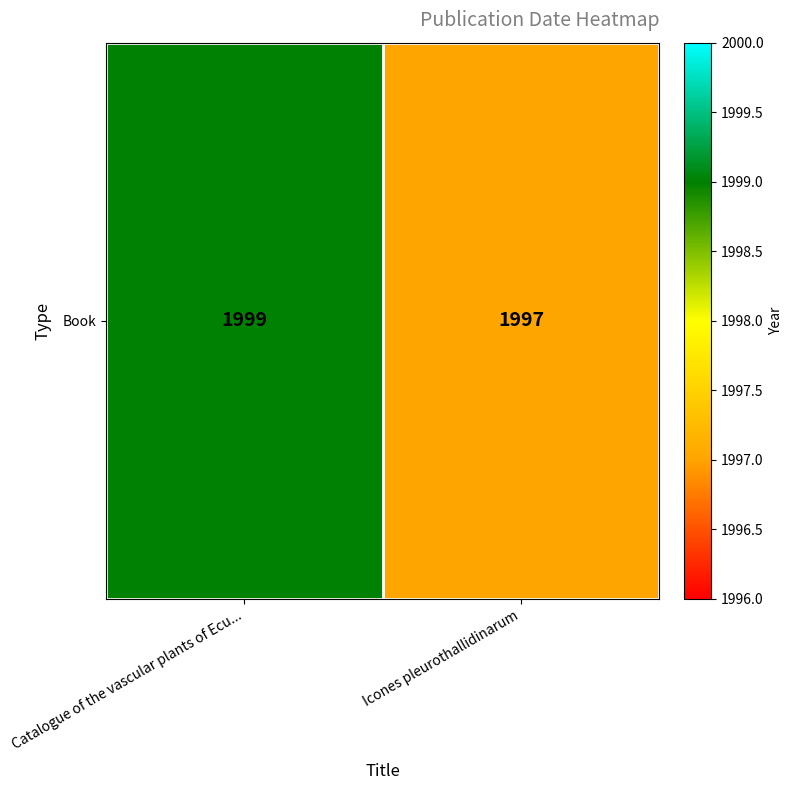

True or false: the data shows 3315 at Catalogue of the vascular plants of Ecu....

False